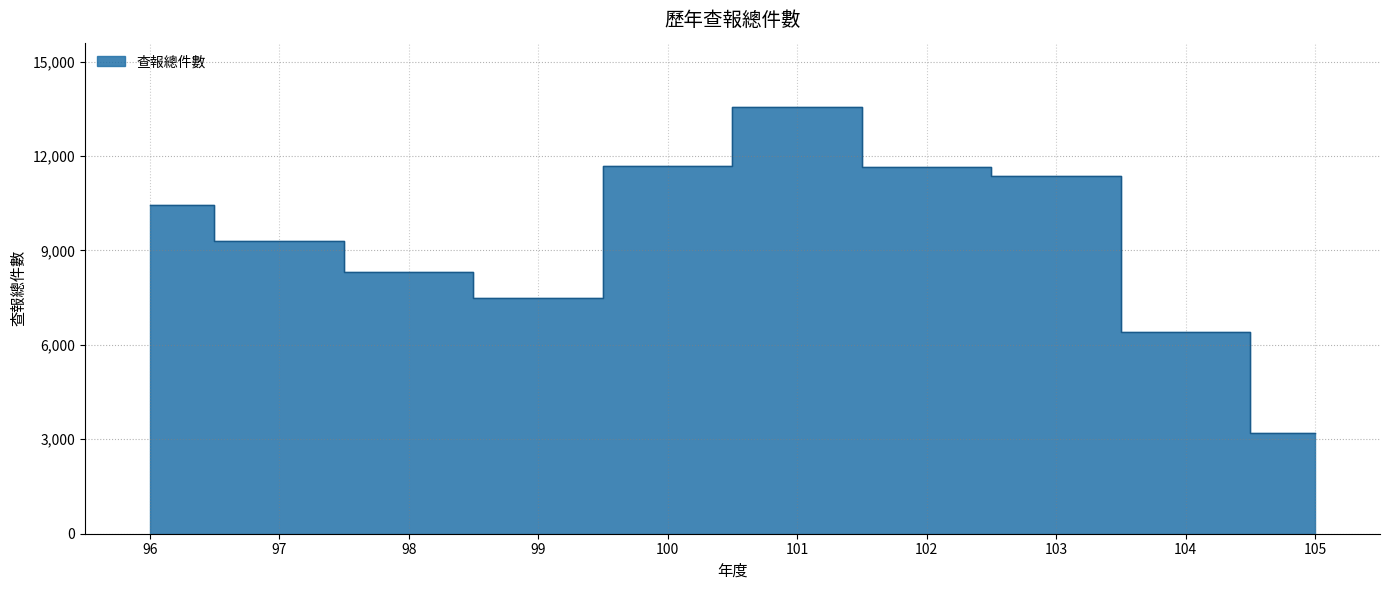

How many distinct data groups are displayed?

1